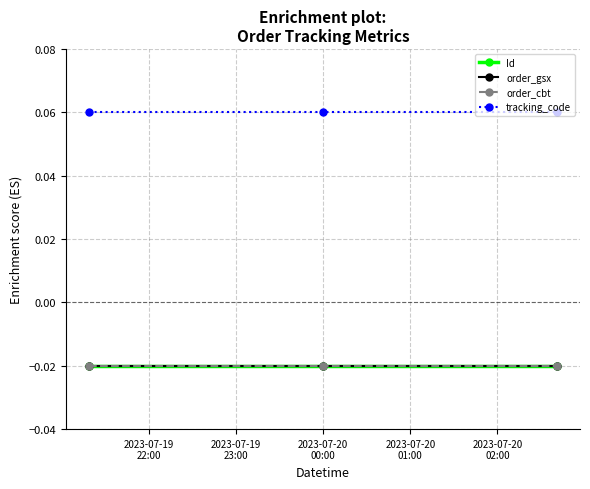

Which series has the largest total across all categories?

tracking_code